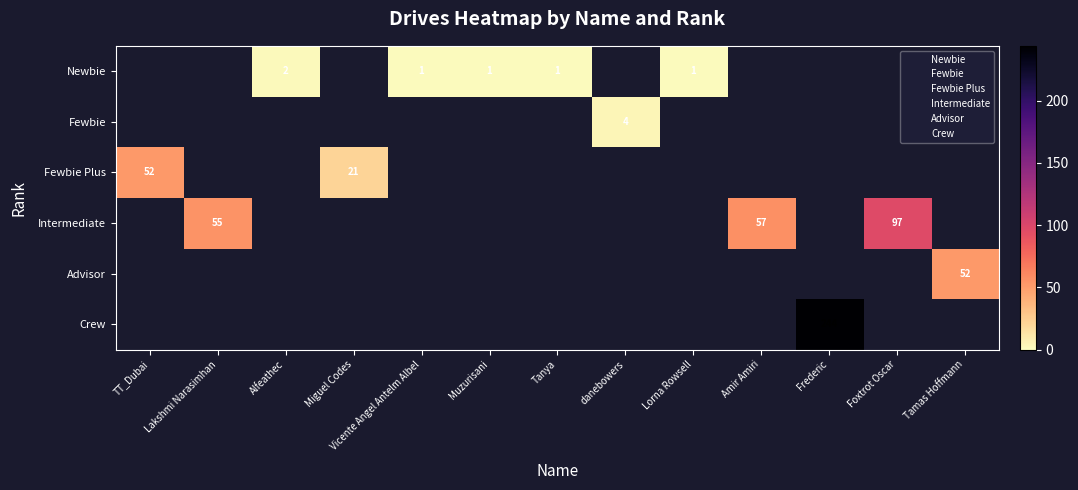

Count the number of categories in the chart.

13